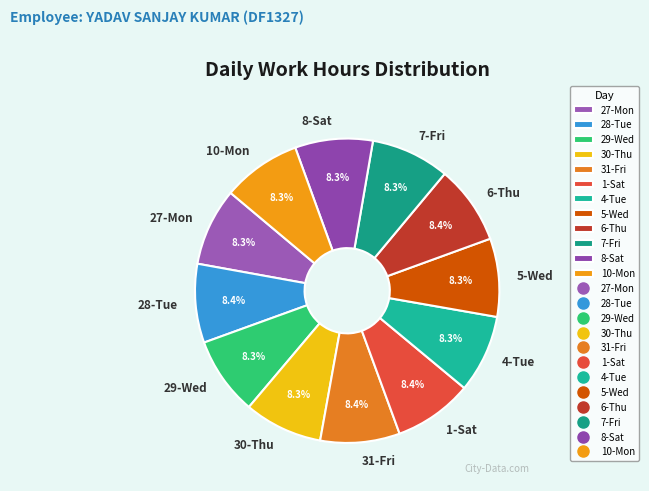

What percentage is the 8-Sat slice, to the nearest percent?

8%